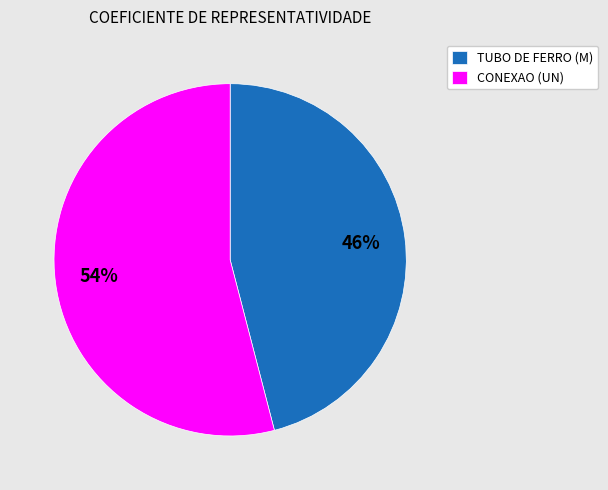

Count the number of slices in the pie.

2